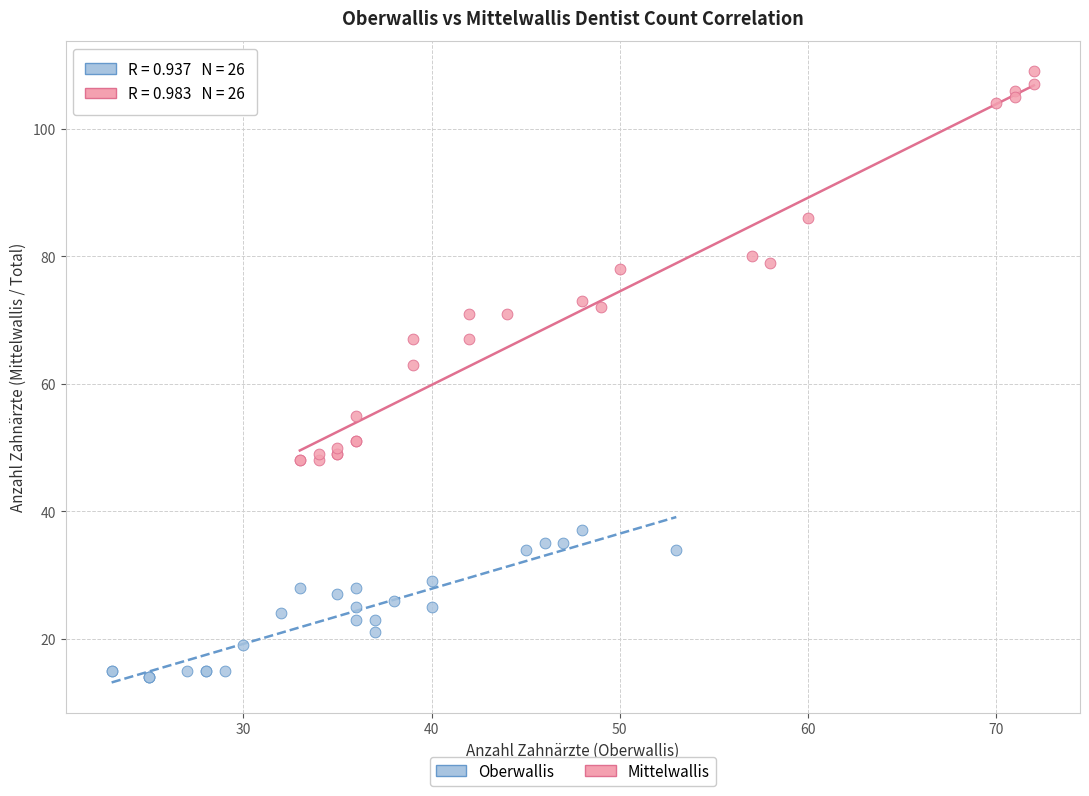

Which series reaches the minimum Y coordinate?

Oberwallis